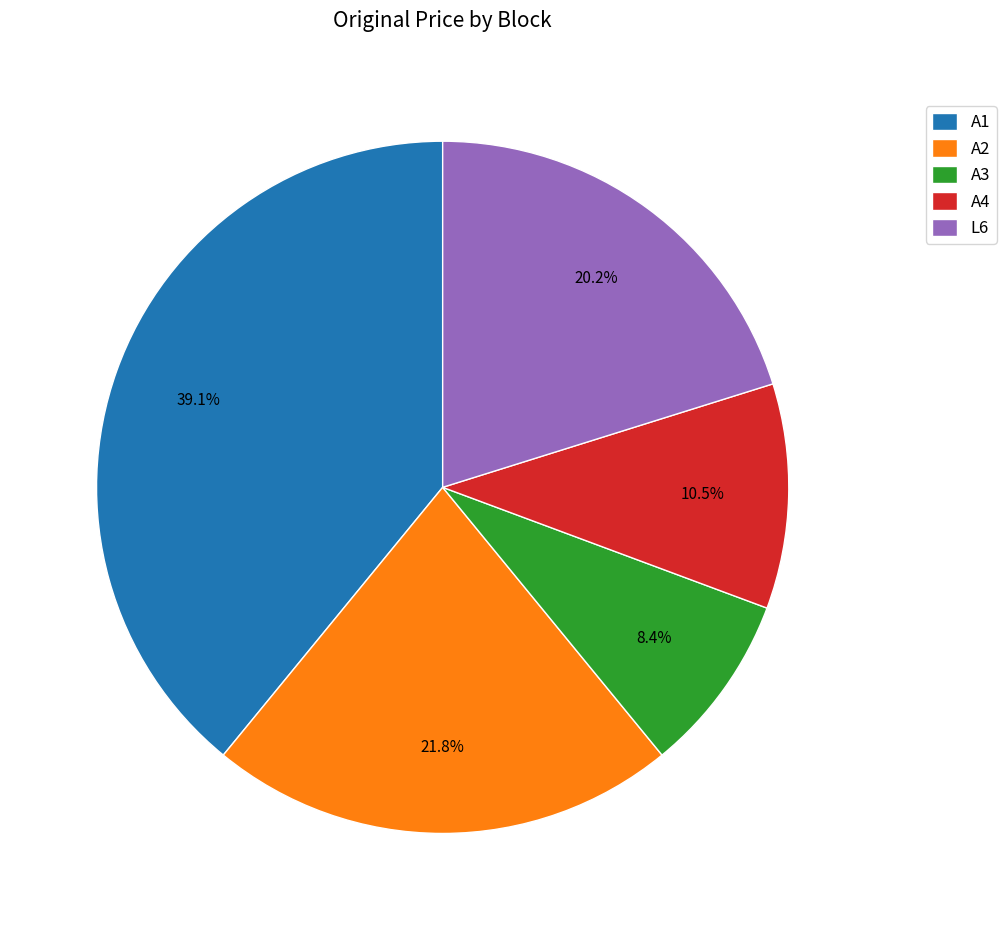

Count the number of slices in the pie.

5